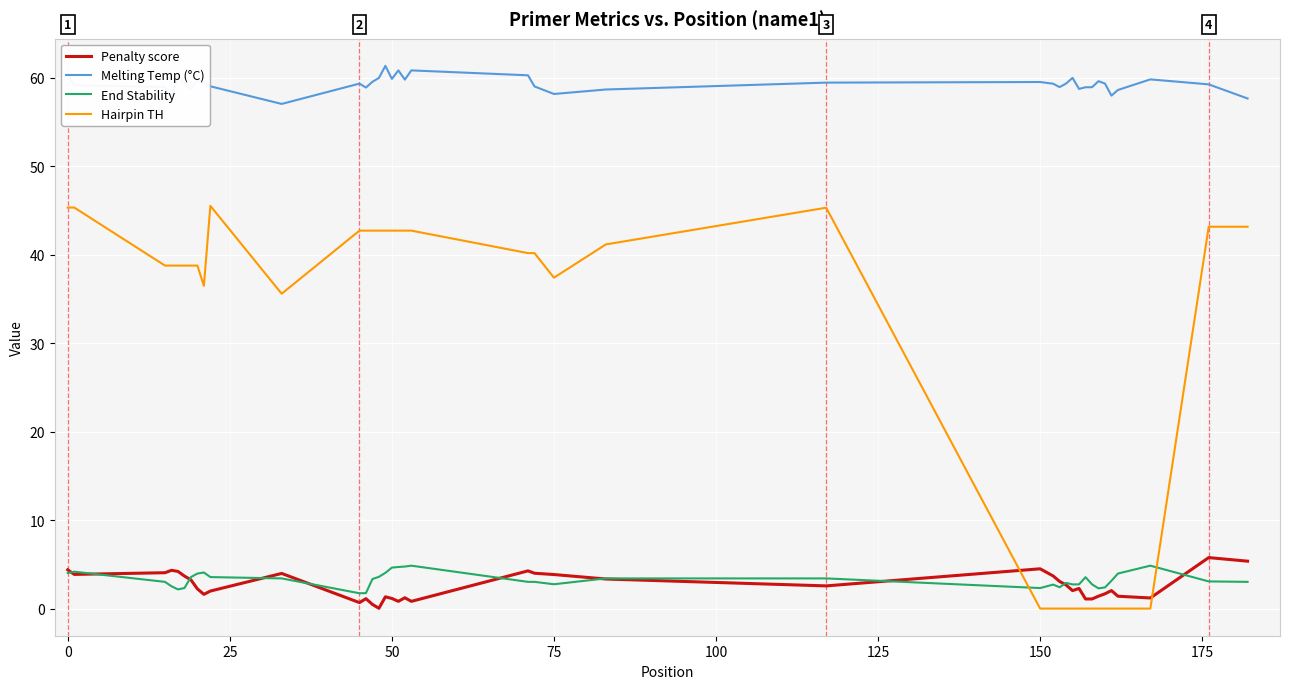

True or false: Melting Temp (°C) and Hairpin TH cross at least once.

False